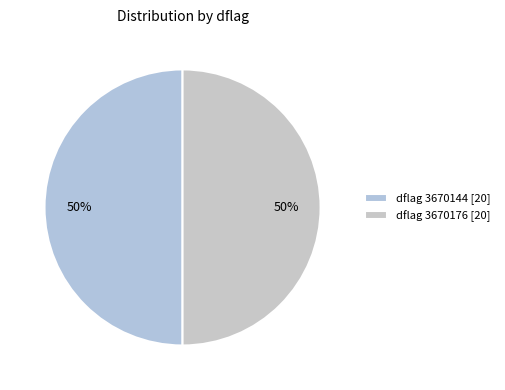

To the nearest percent, what is the difference between the largest and smallest slice percentages?

0%